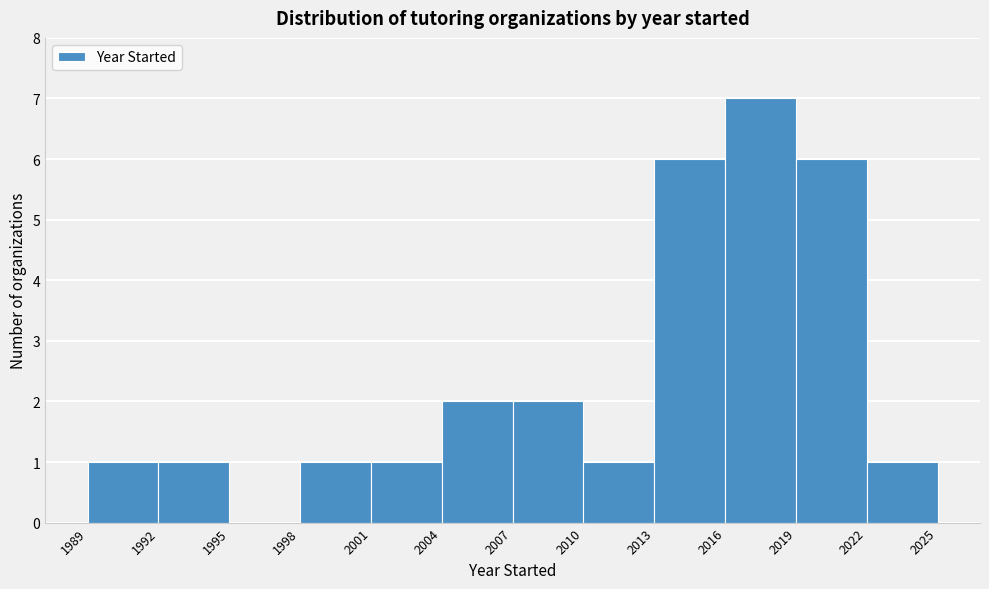

How tall is the bar that spans 2007 to 2010 on the x-axis? The values are not printed on the chart, so give them approximately, as read against the axis.

2